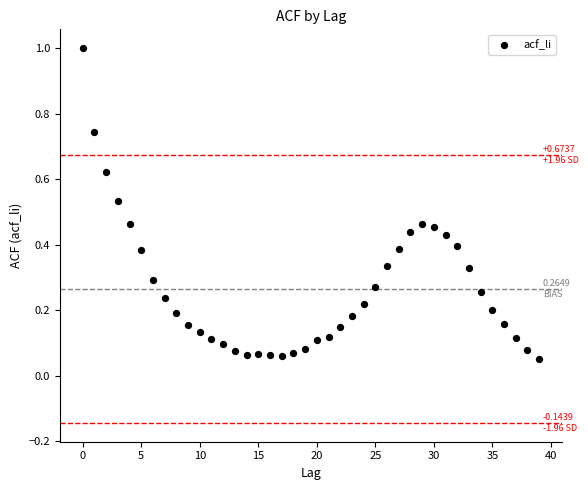

What is the range of Y values (max minus min)?

0.9